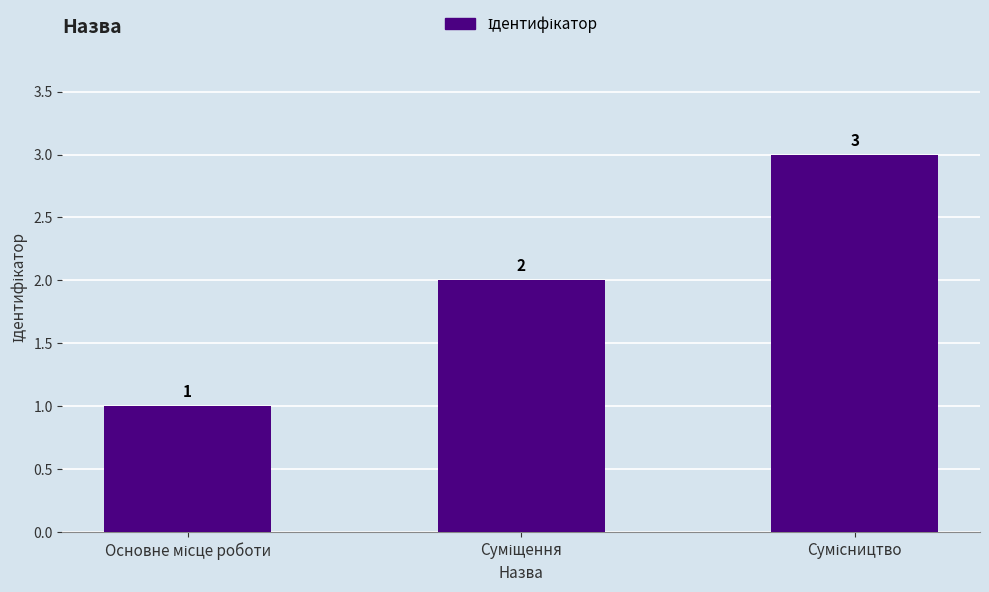

What is the maximum value shown in the chart?

3